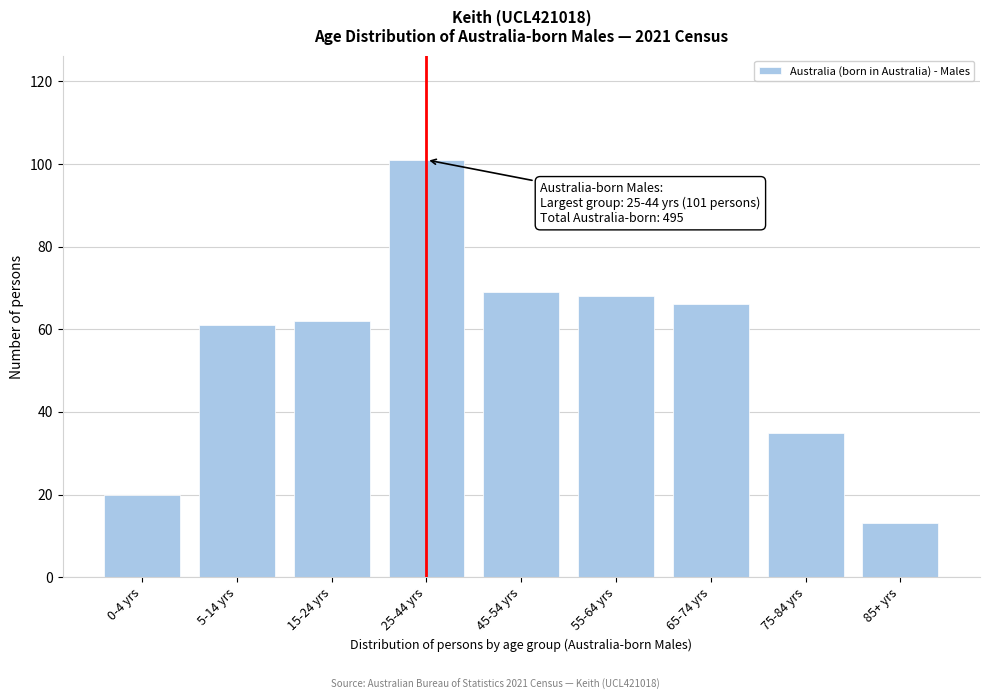

Reading right to left, list all the values displayed in this chart.

85+ yrs=13	75-84 yrs=35	65-74 yrs=66	55-64 yrs=68	45-54 yrs=69	25-44 yrs=101	15-24 yrs=62	5-14 yrs=61	0-4 yrs=20